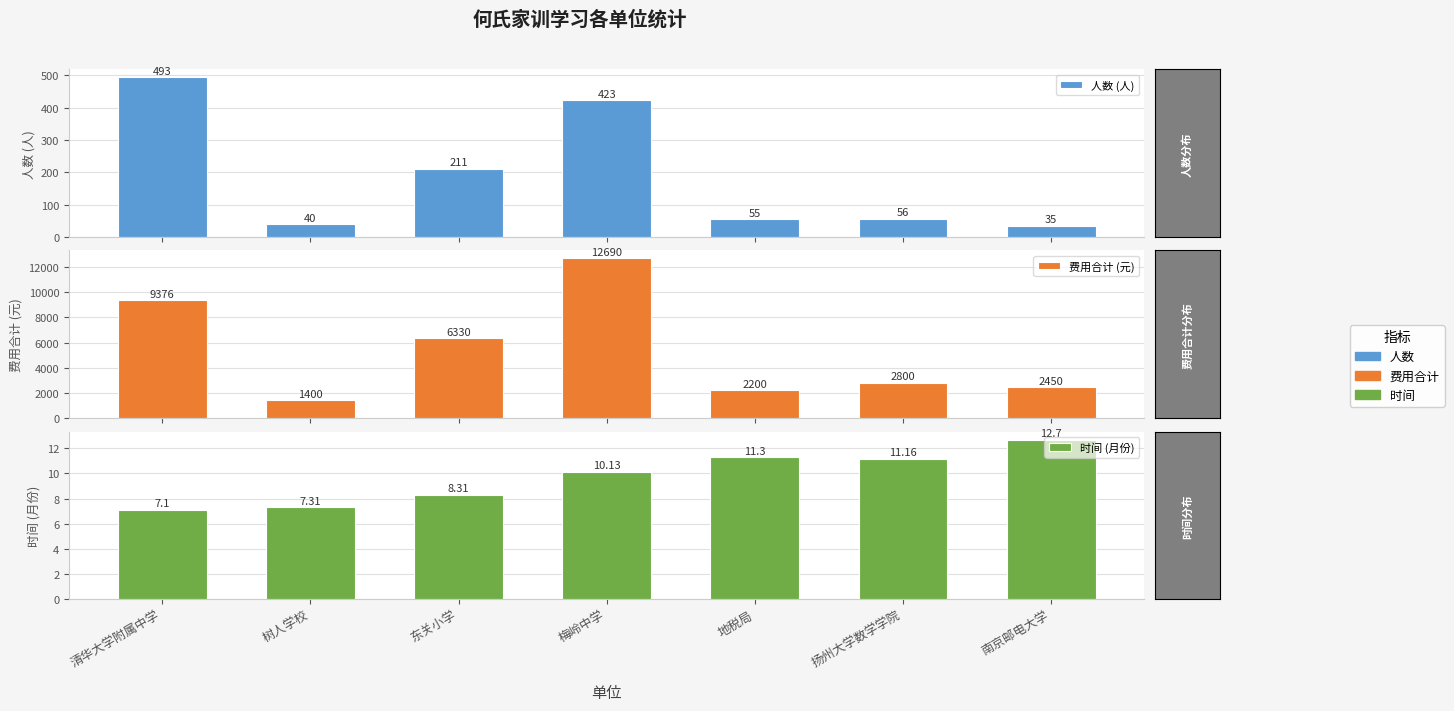

How many groups of bars are there?

7